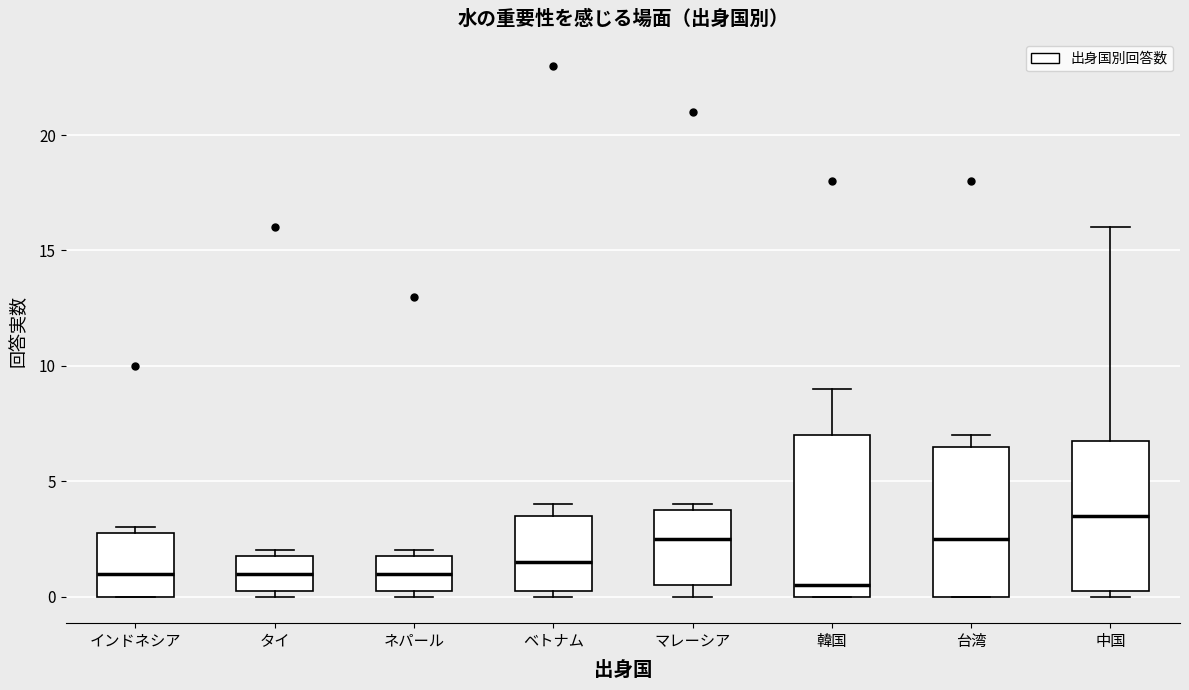

Reading left to right, read every box against the y-axis: the position of its median line, the range the box covers, and the ends of its whiskers. The values are not printed on the chart, so give them approximately, as read against the axis.

インドネシア: median 1.0, box 0.0 to 3.0, whiskers 0.0 to 3.0 (just above the box's upper edge)
タイ: median 1.0, box 0.5 to 2.0, whiskers 0.0 to 2.0 (just above the box's upper edge)
ネパール: median 1.0, box 0.5 to 2.0, whiskers 0.0 to 2.0 (just above the box's upper edge)
ベトナム: median 1.5, box 0.5 to 3.5, whiskers 0.0 to 4.0
マレーシア: median 2.5, box 0.5 to 4.0, whiskers 0.0 to 4.0 (just above the box's upper edge)
韓国: median 0.5, box 0.0 to 7.0, whiskers 0.0 to 9.0
台湾: median 2.5, box 0.0 to 6.5, whiskers 0.0 to 7.0
中国: median 3.5, box 0.5 to 7.0, whiskers 0.0 to 16.0